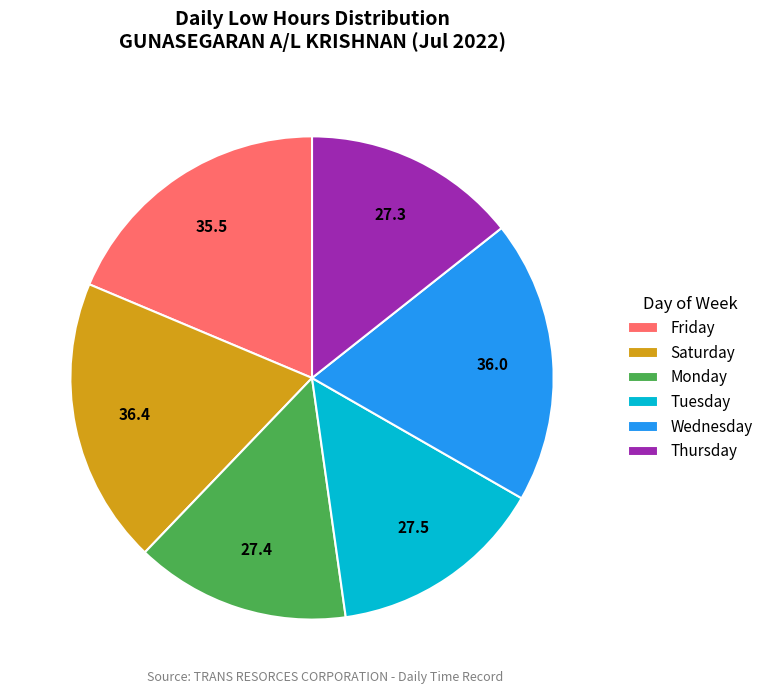

Is there a majority slice in this chart?

No